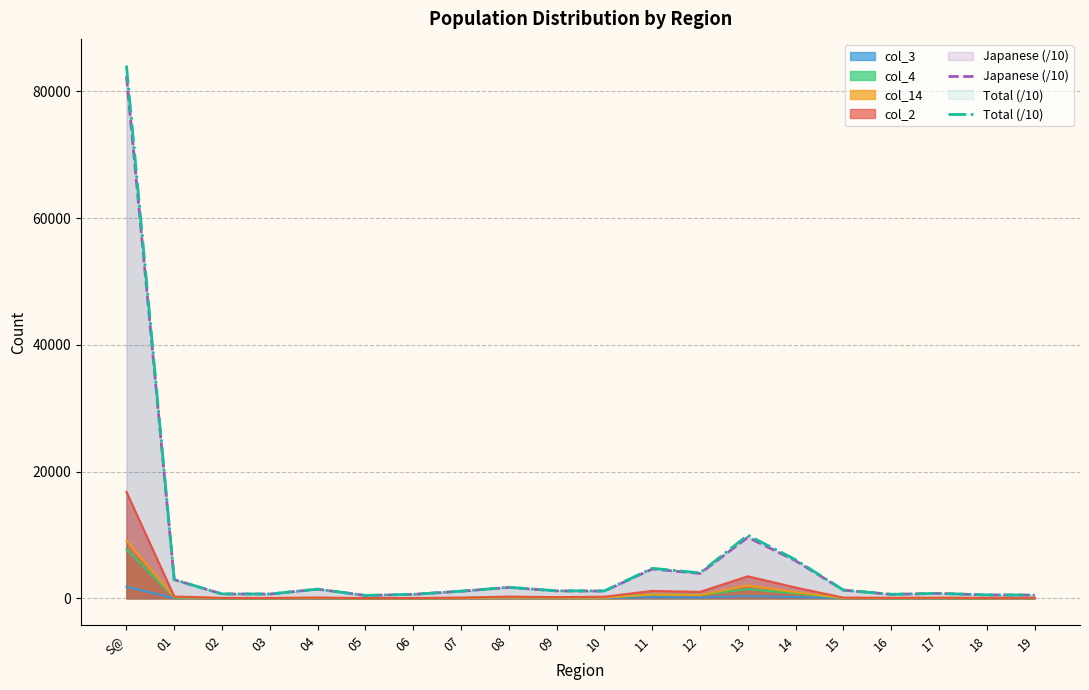

How many lines are shown in the chart?

6